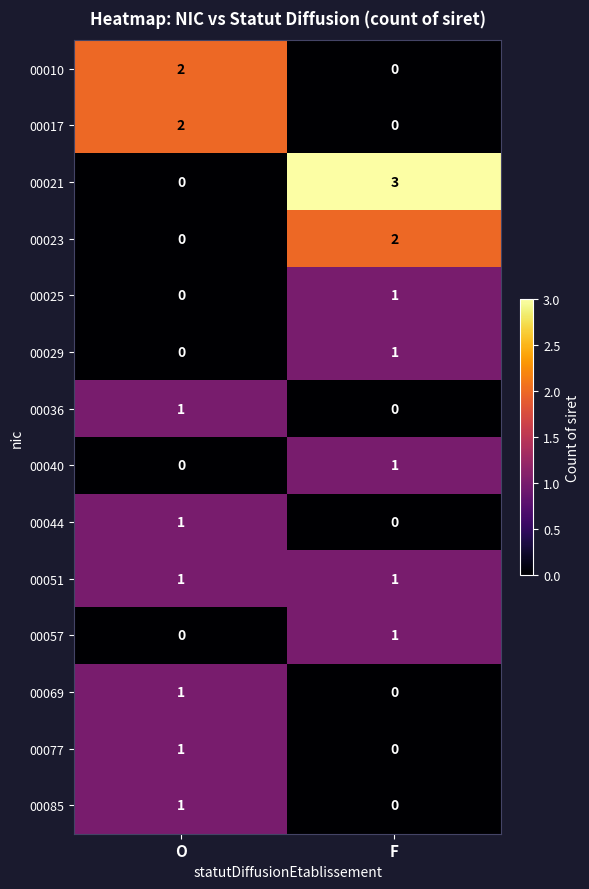

The value of 00085 at F is 0. True or false?

True